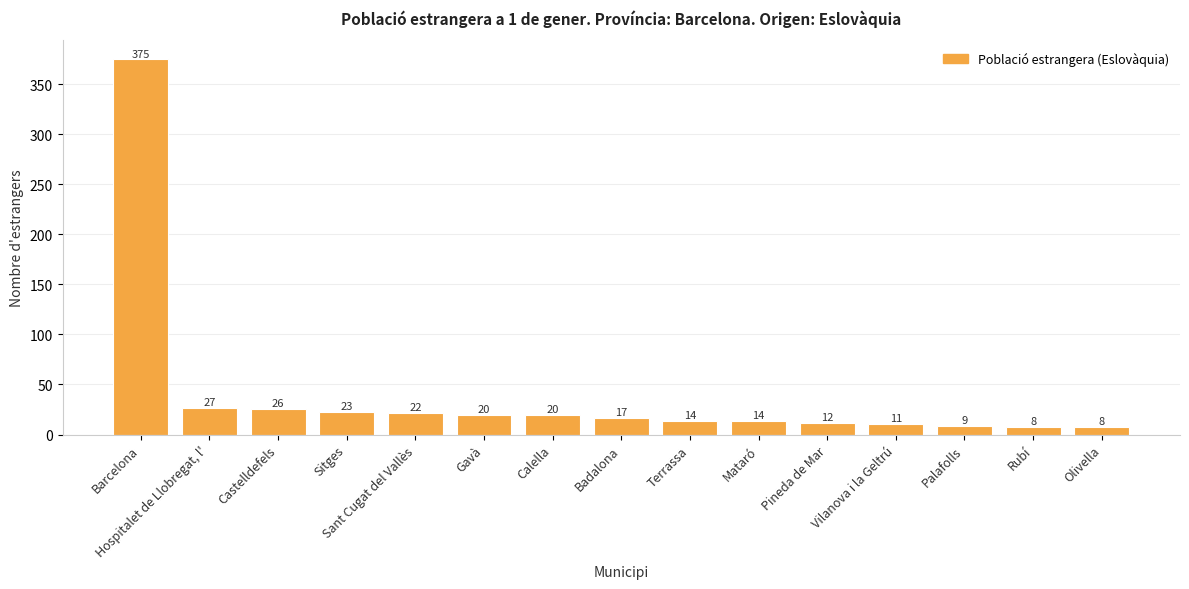

At which label is the value closest to 191?

Hospitalet de Llobregat, l'